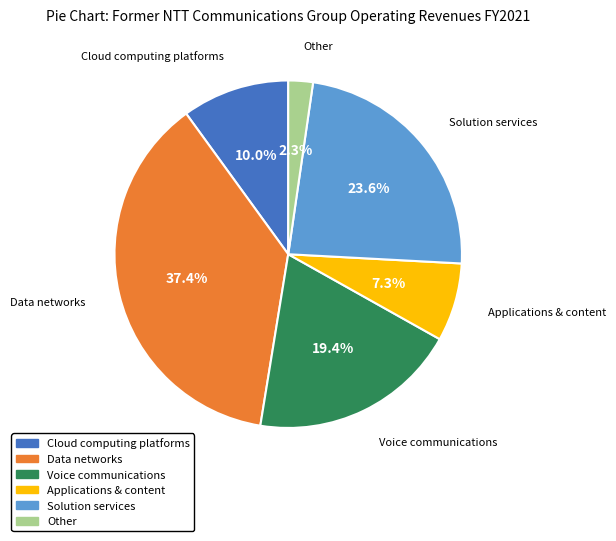

Rank the categories by value from lowest to highest.

Other, Applications & content, Cloud computing platforms, Voice communications, Solution services, Data networks